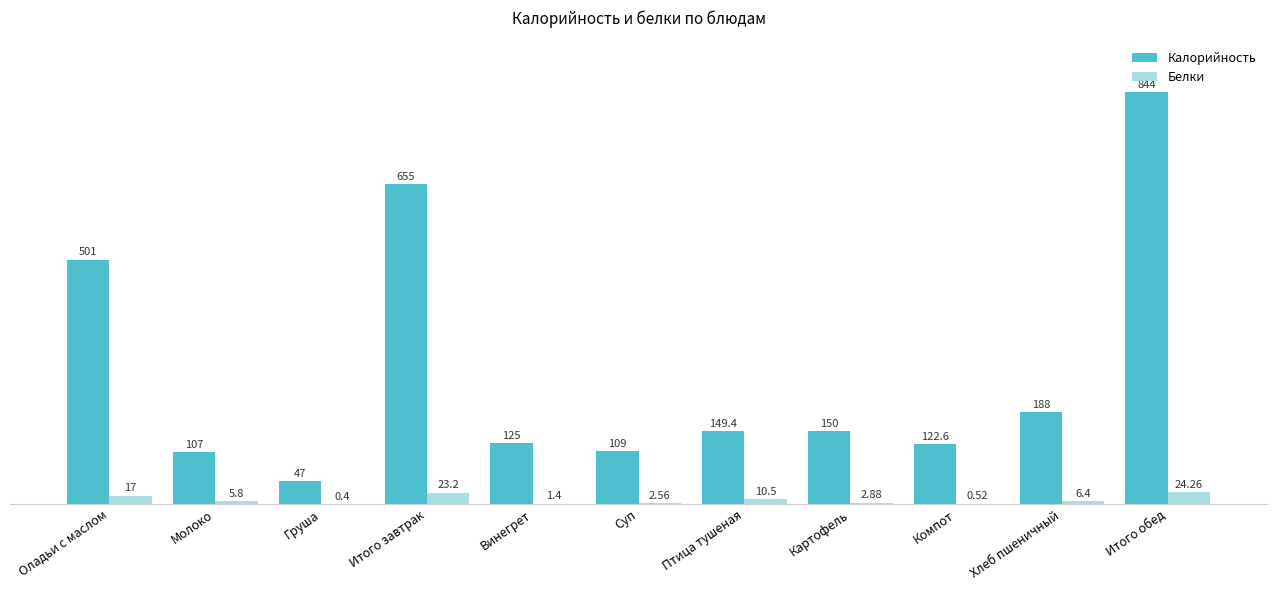

The Калорийность series shows 218.5 at Компот. True or false?

False